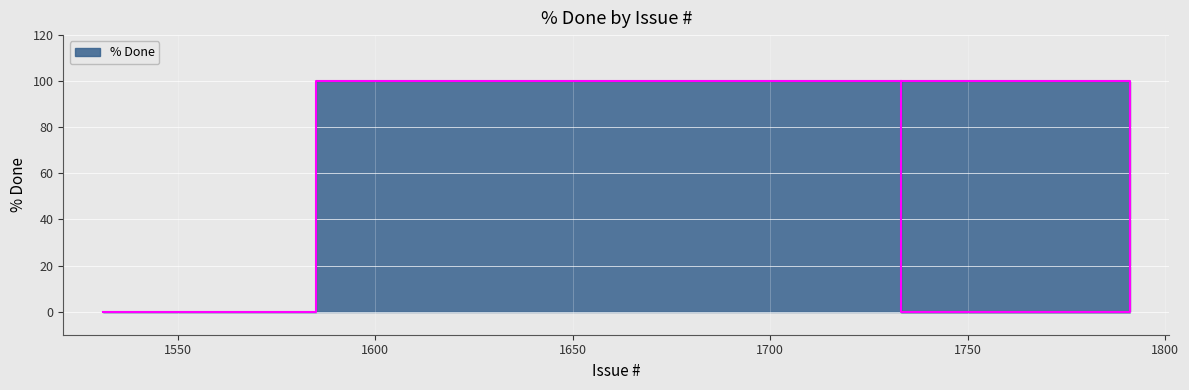

Reading right to left, transcribe all the data shown in this chart.

100	0	100	0